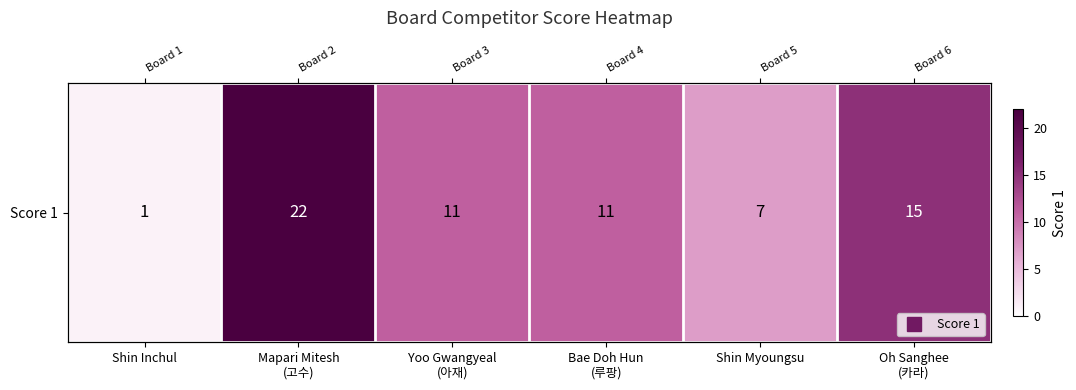

True or false: the data shows 33 at Mapari Mitesh
(고수).

False